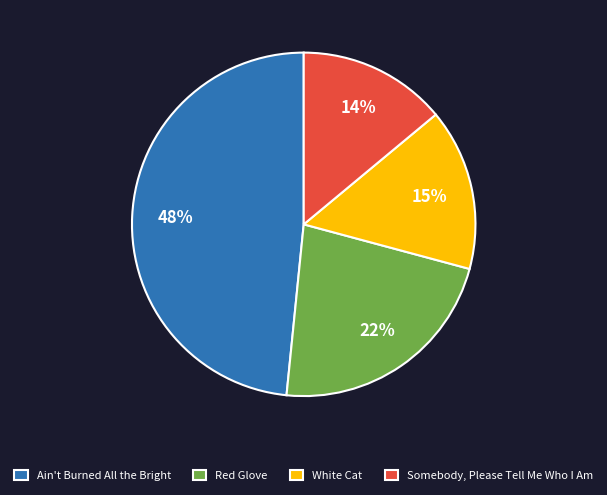

Count the number of slices in the pie.

4